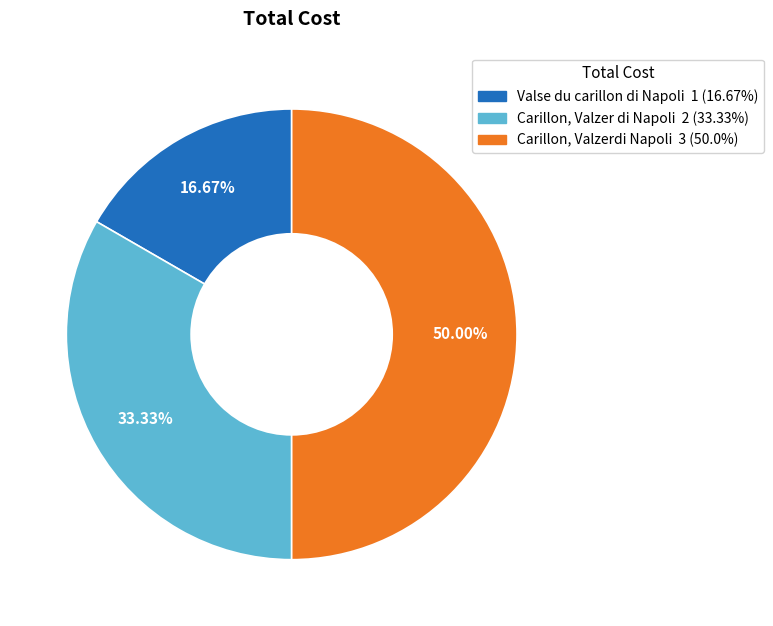

Combined, what portion of the pie is Valse du carillon di Napoli and Carillon, Valzer di Napoli?

50.0%